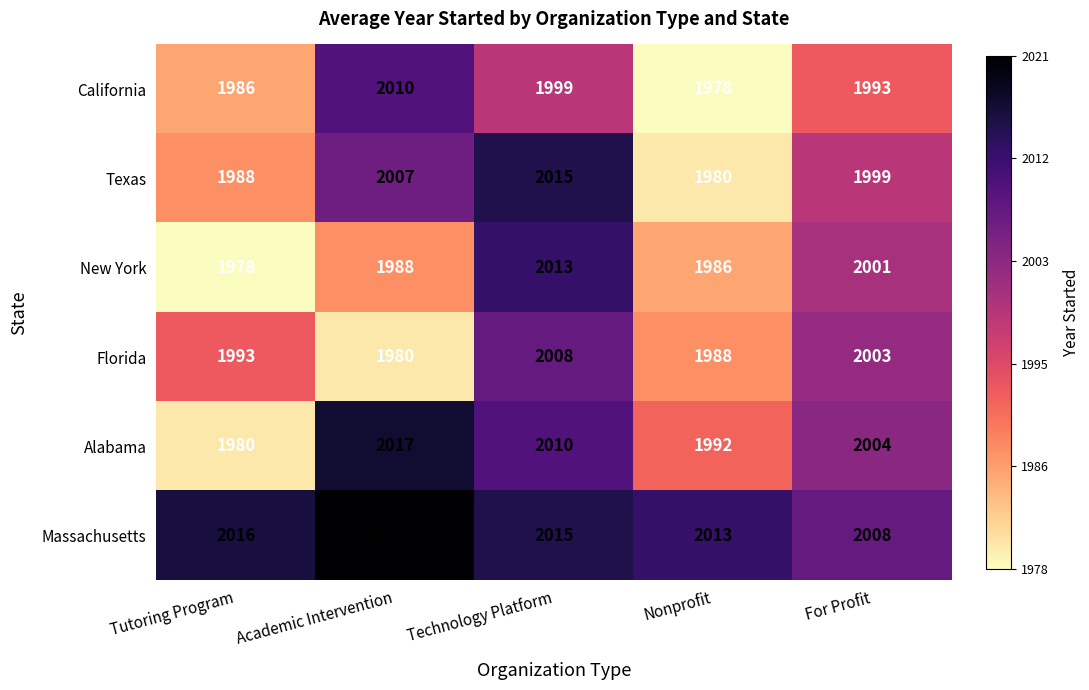

Reading left to right, transcribe all the data shown in this chart.

California: 1986	2010	1999	1978	1993
Texas: 1988	2007	2015	1980	1999
New York: 1978	1988	2013	1986	2001
Florida: 1993	1980	2008	1988	2003
Alabama: 1980	2017	2010	1992	2004
Massachusetts: 2016	2021	2015	2013	2008